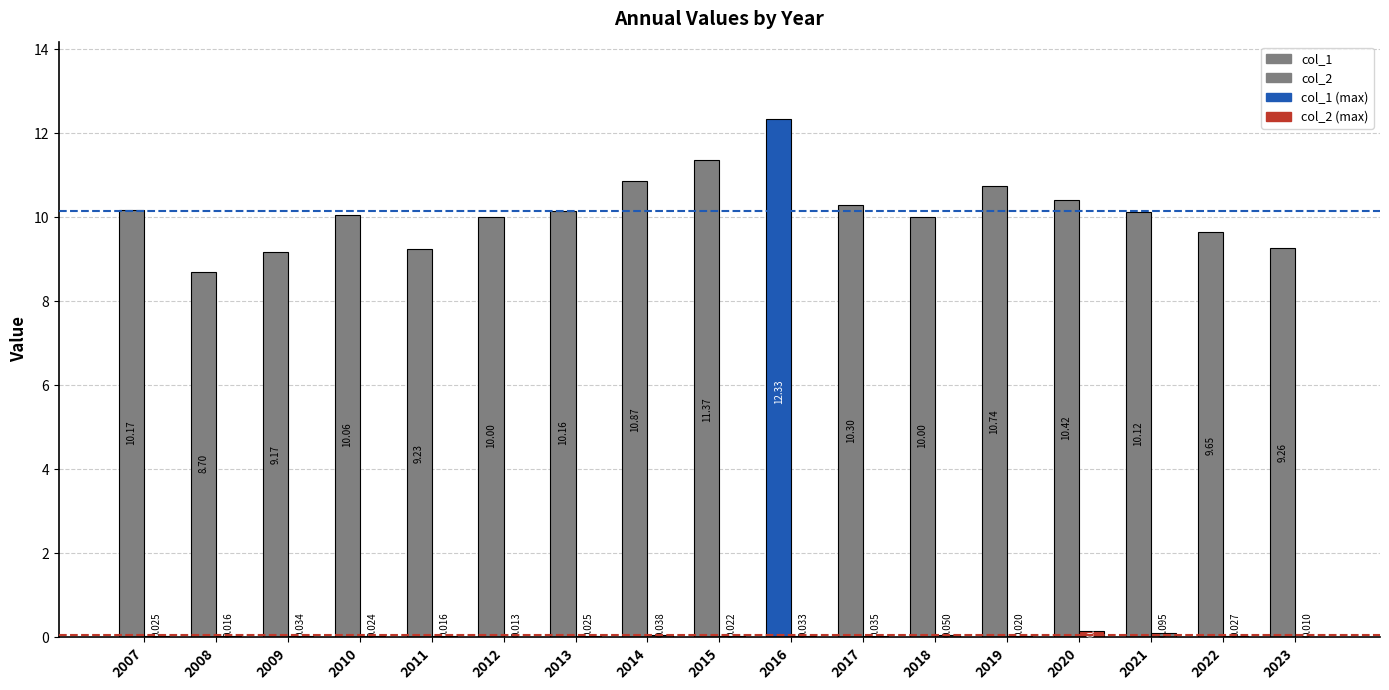

Is it true that col_2 equals 0.0 at 2013?

True